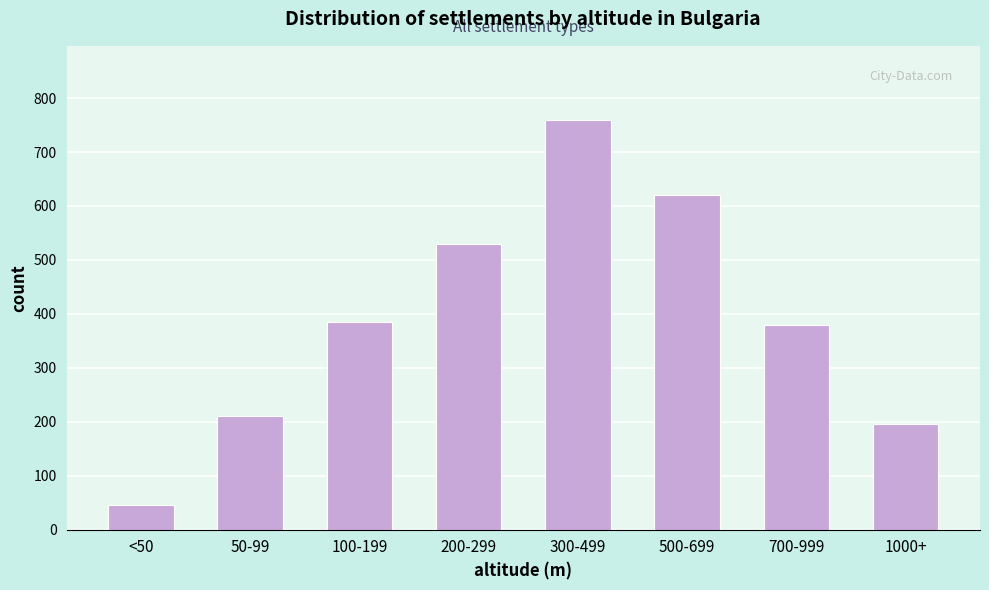

Reading right to left, extract all data points from this chart.

1000+=195	700-999=380	500-699=620	300-499=760	200-299=530	100-199=385	50-99=210	<50=45